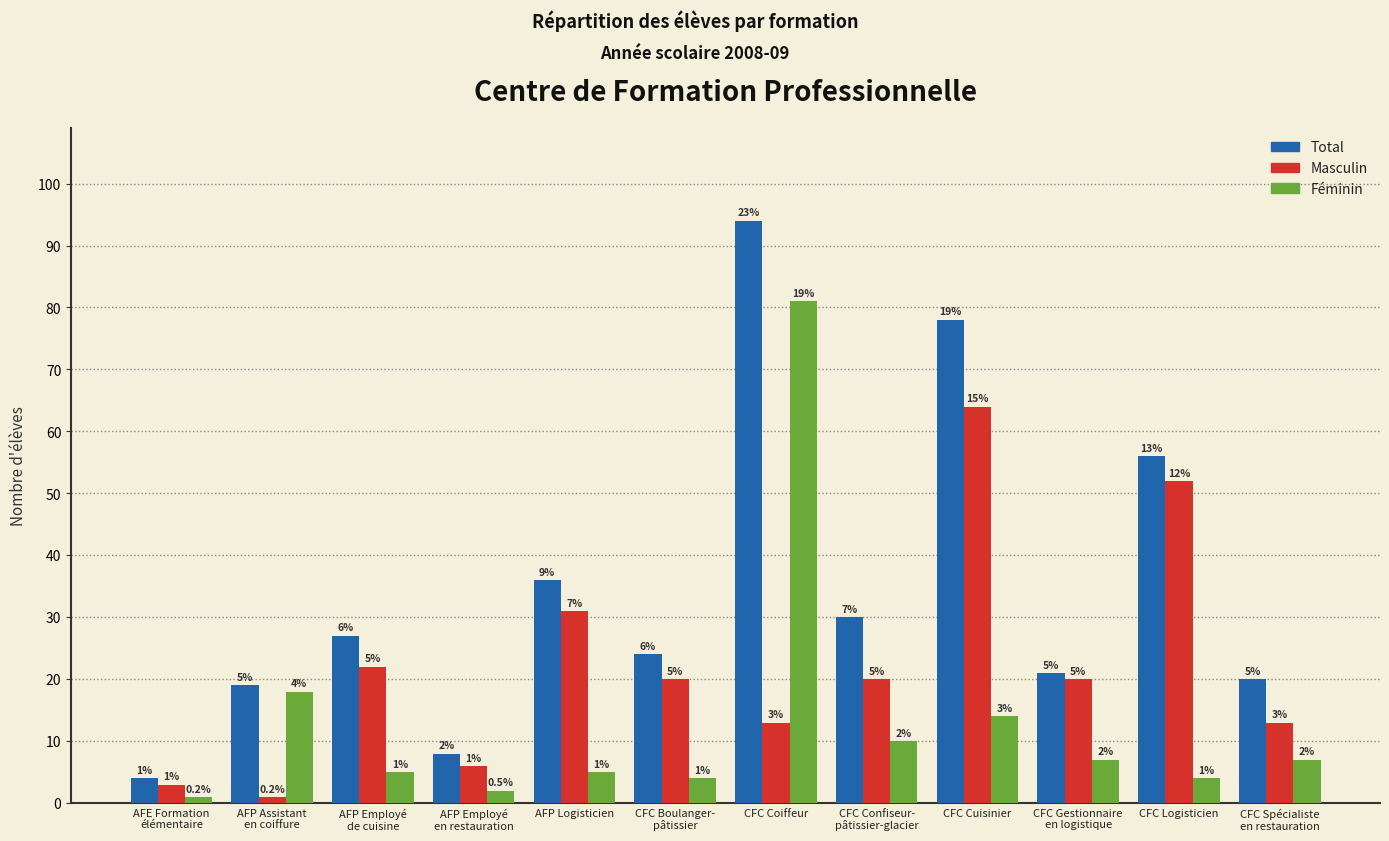

Reading right to left, what are all the values shown in this chart?

Total: 20	56	21	78	30	94	24	36	8	27	19	4
Masculin: 13	52	20	64	20	13	20	31	6	22	1	3
Féminin: 7	4	7	14	10	81	4	5	2	5	18	1